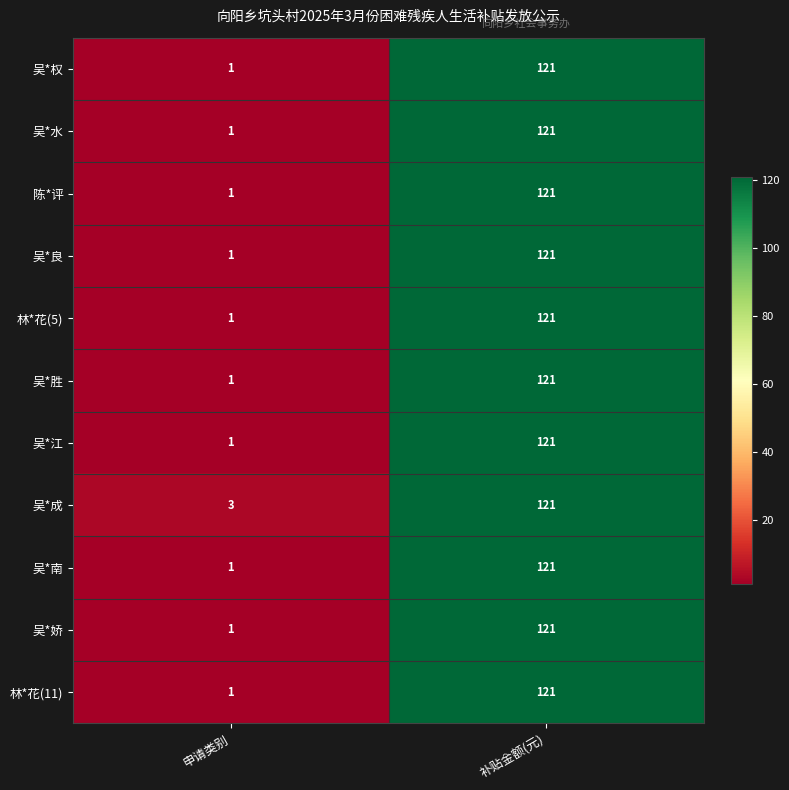

Reading right to left, what are all the values shown in this chart?

吴*权: 补贴金额(元)=121	申请类别=1
吴*水: 补贴金额(元)=121	申请类别=1
陈*评: 补贴金额(元)=121	申请类别=1
吴*良: 补贴金额(元)=121	申请类别=1
林*花(5): 补贴金额(元)=121	申请类别=1
吴*胜: 补贴金额(元)=121	申请类别=1
吴*江: 补贴金额(元)=121	申请类别=1
吴*成: 补贴金额(元)=121	申请类别=3
吴*南: 补贴金额(元)=121	申请类别=1
吴*娇: 补贴金额(元)=121	申请类别=1
林*花(11): 补贴金额(元)=121	申请类别=1